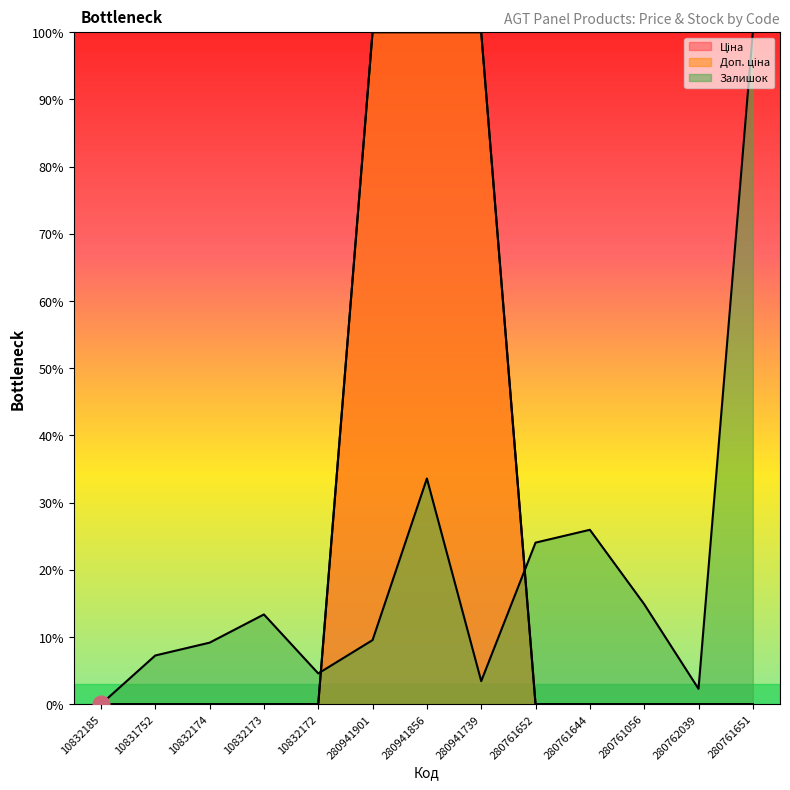

What are all the series names shown in the legend?

Ціна, Доп. ціна, Залишок